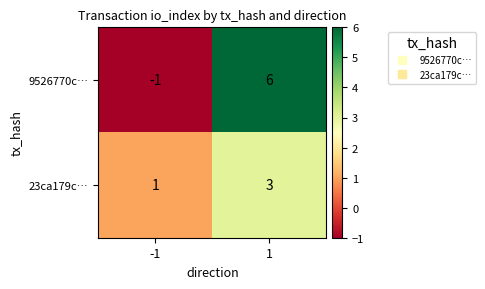

What is the highest value of the 9526770c… series?

6